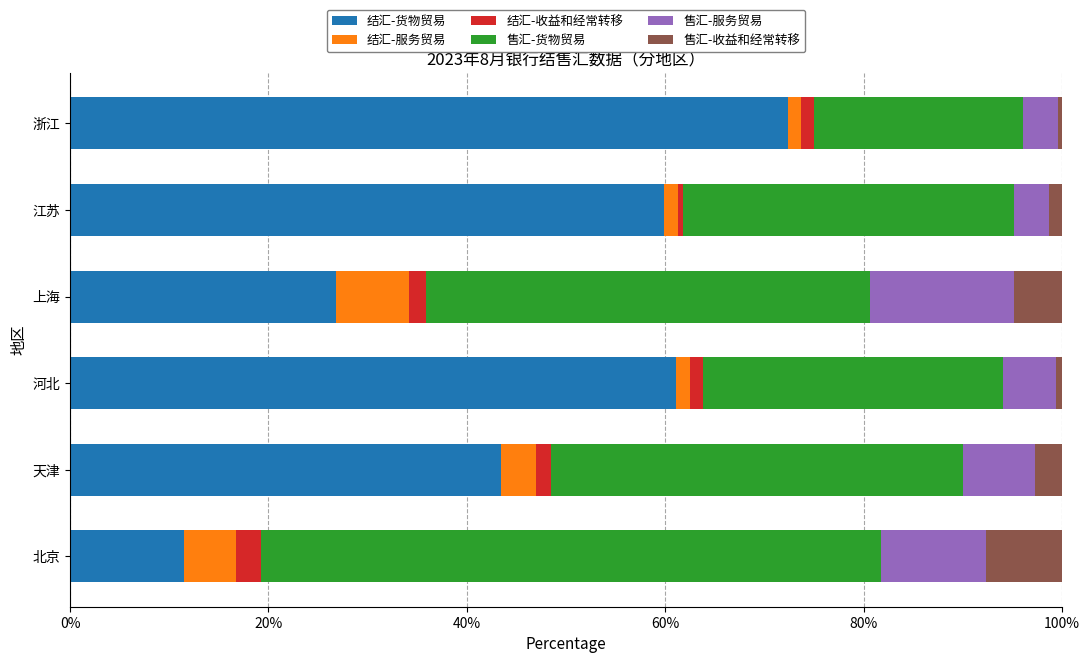

What is the total value across all series at 北京?

100.0